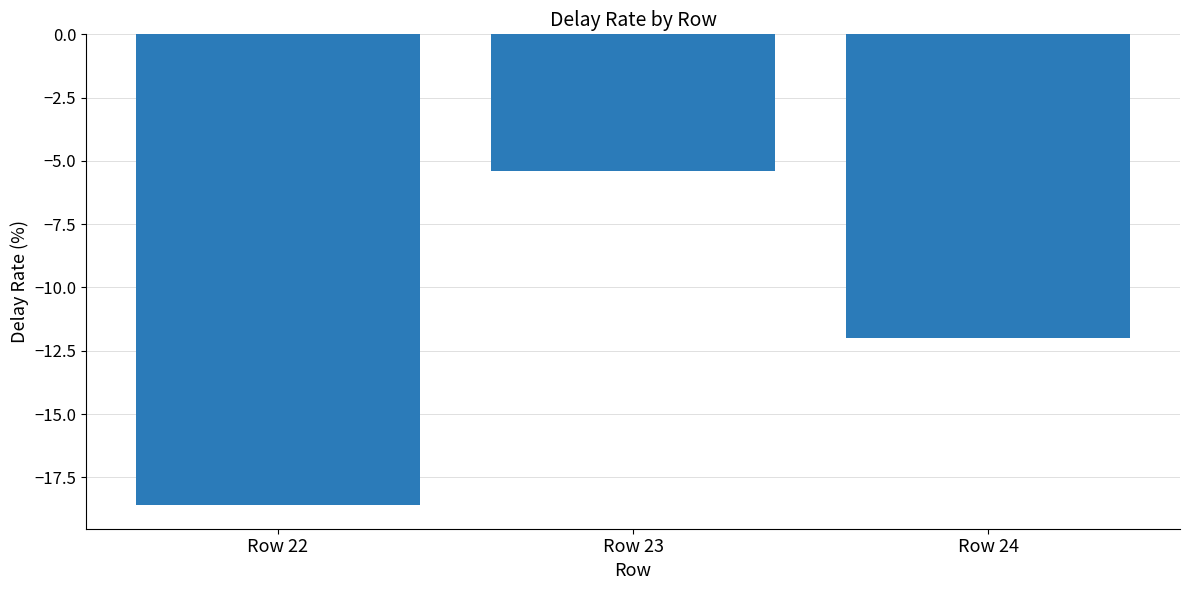

What is the difference between the second highest and minimum values?

6.6